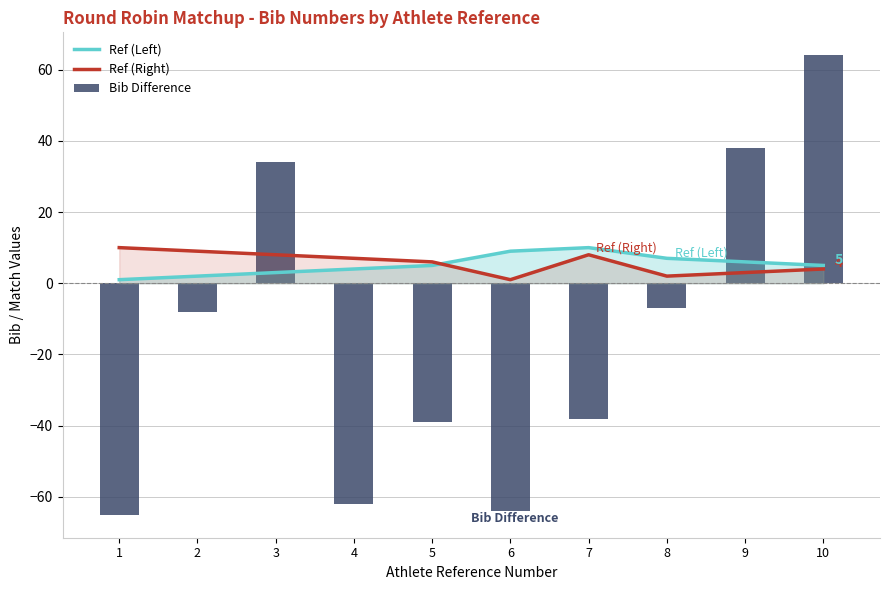

Which series has the largest total across all categories?

Ref (Right)